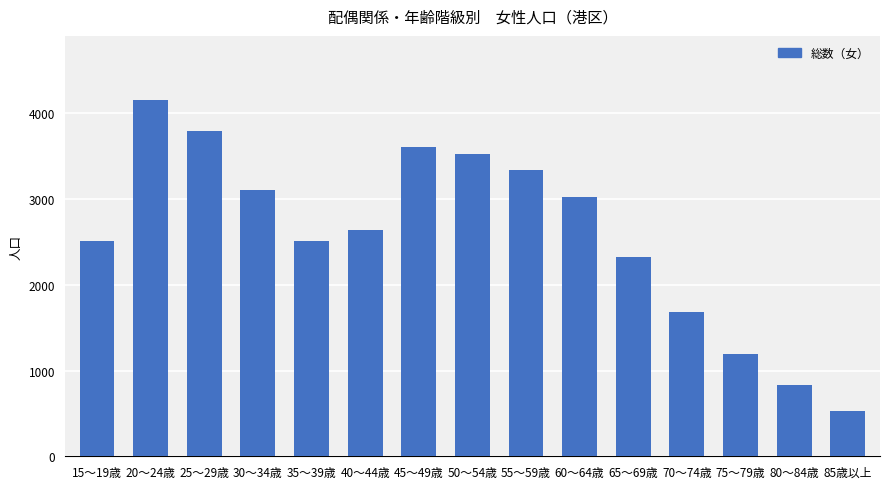

What is the value of the 10th bar from the left?

3019